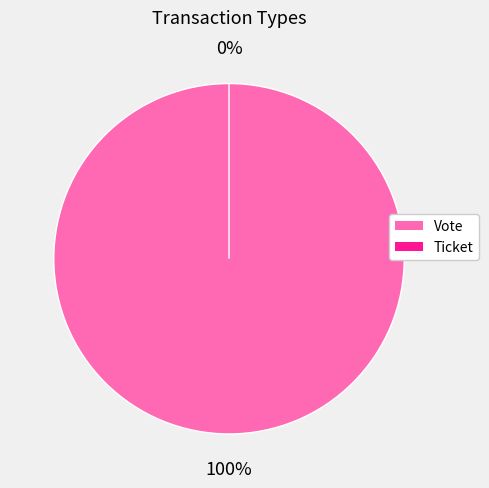

To the nearest percent, what portion does Vote represent?

100%